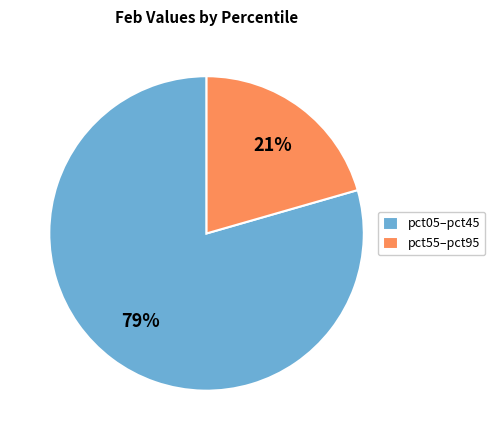

To the nearest percent, what portion does pct55–pct95 represent?

21%